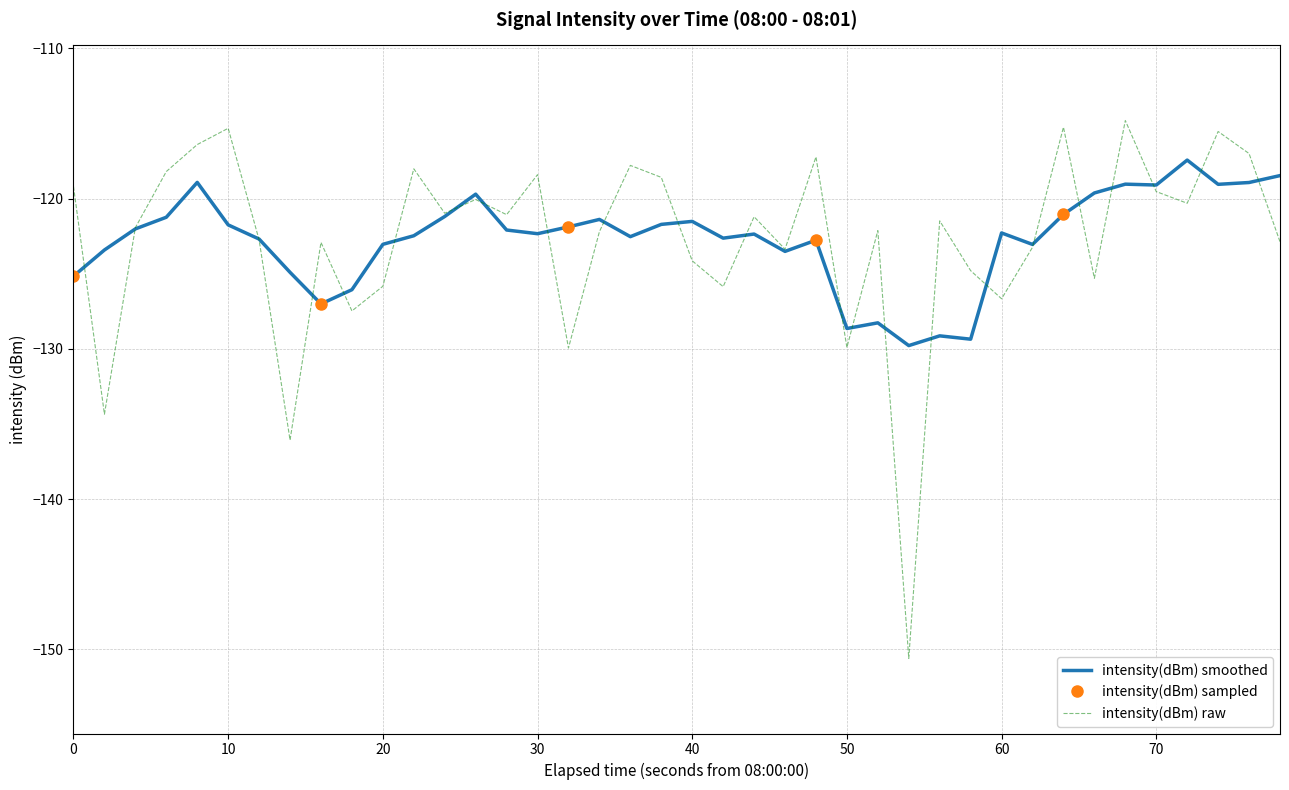

What is the value of the 14th point from the left?

-120.1